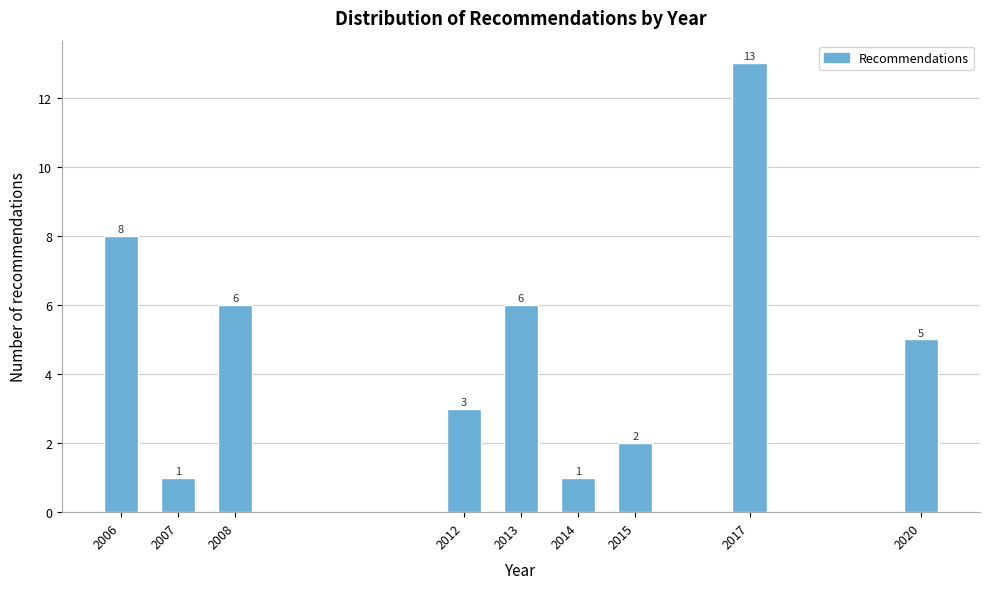

Reading left to right, transcribe all the data shown in this chart.

2006=8	2007=1	2008=6	2012=3	2013=6	2014=1	2015=2	2017=13	2020=5